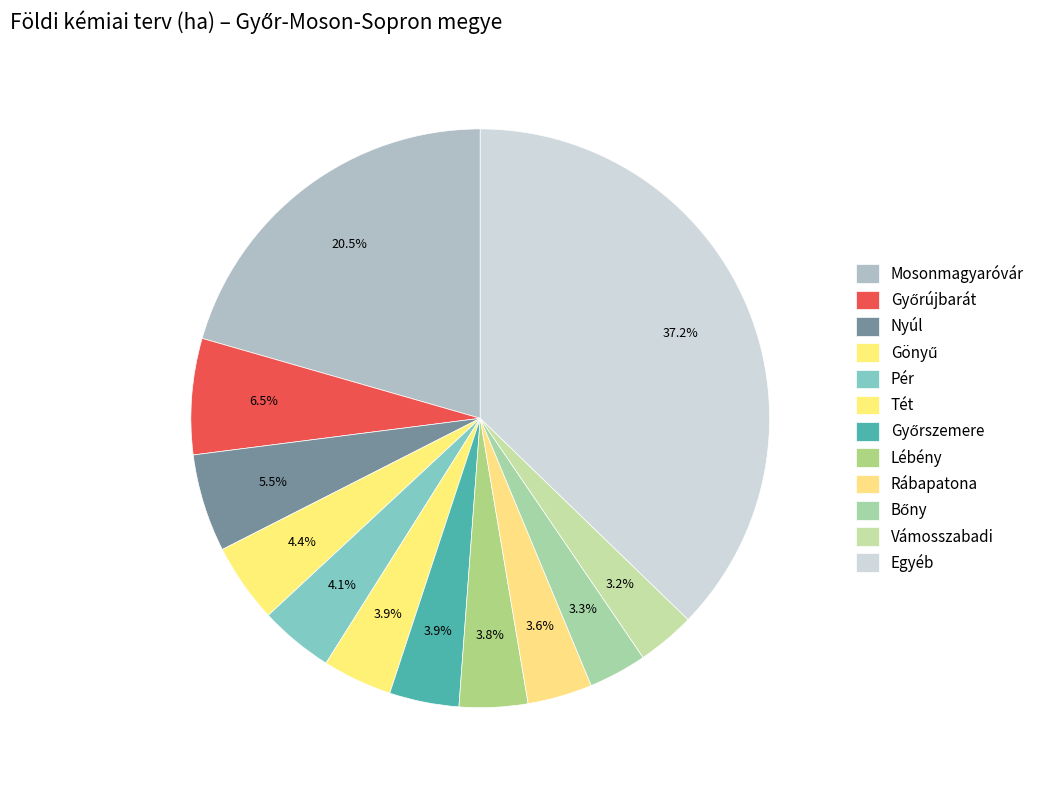

How many slices are in this pie chart?

12